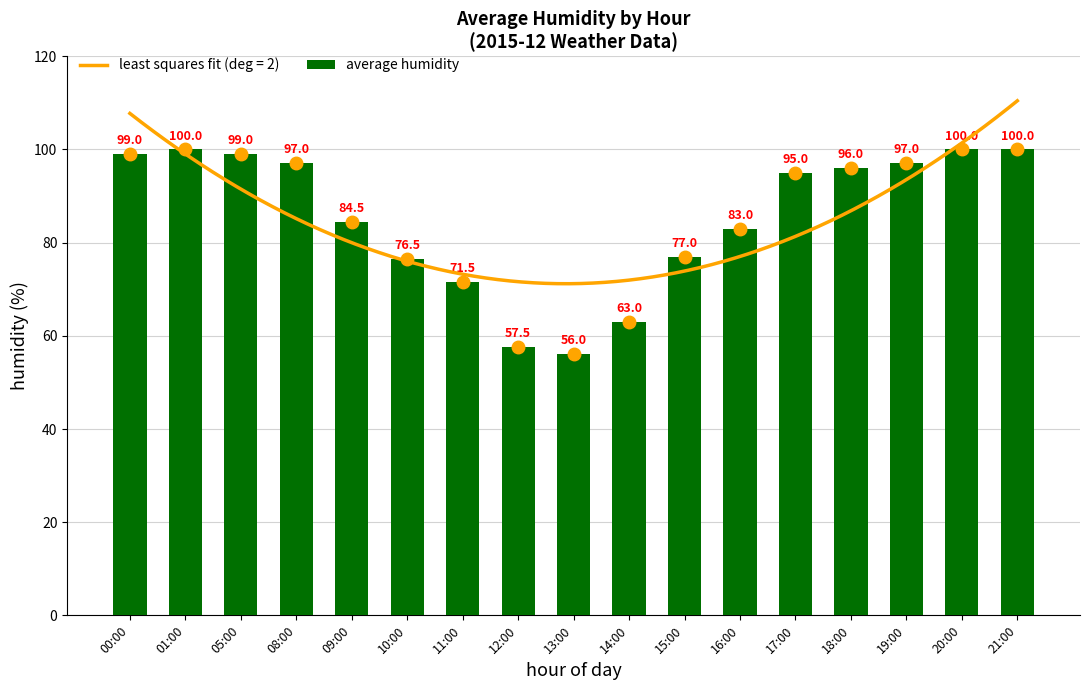

List the labels in order of value, smallest first.

13:00, 12:00, 14:00, 11:00, 10:00, 15:00, 16:00, 09:00, 17:00, 18:00, 08:00, 19:00, 00:00, 05:00, 01:00, 20:00, 21:00